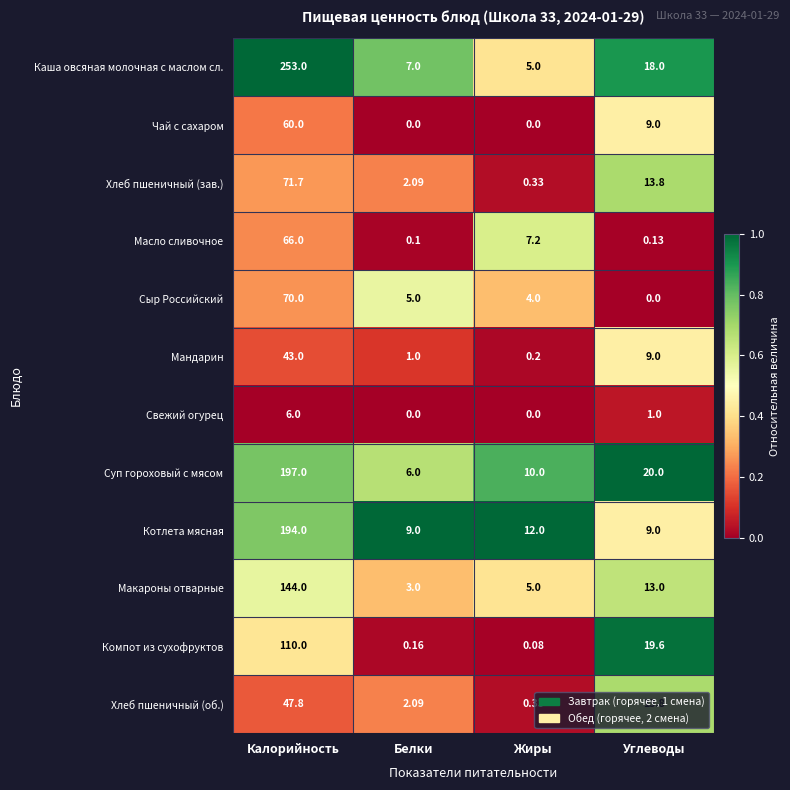

At which label does Каша овсяная молочная с маслом сл. reach its peak?

Калорийность